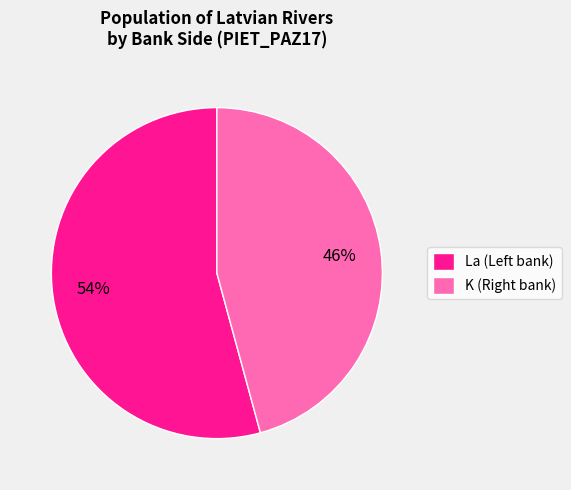

What is the largest slice in the pie chart?

La